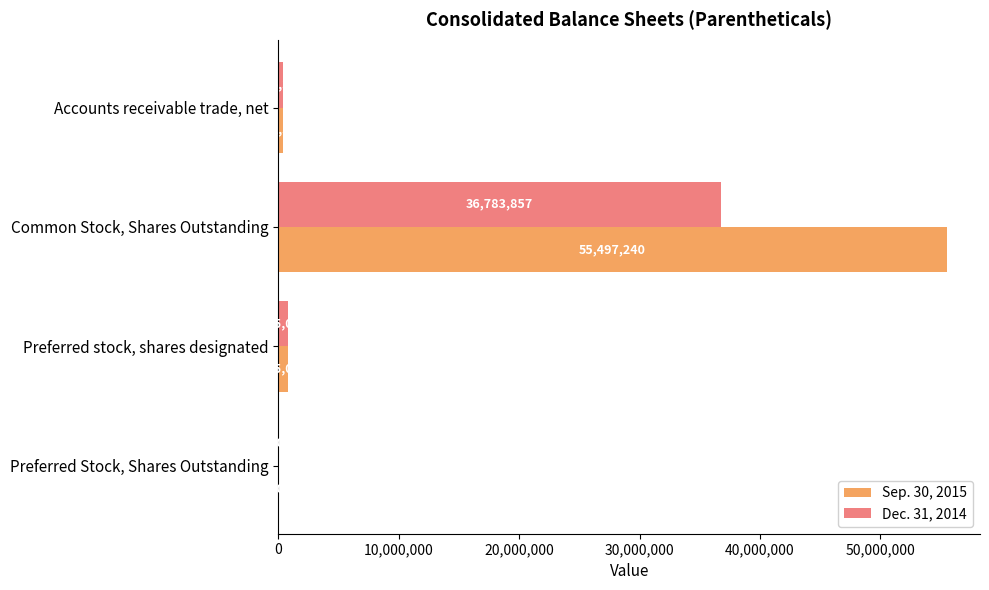

How many distinct data groups are displayed?

2